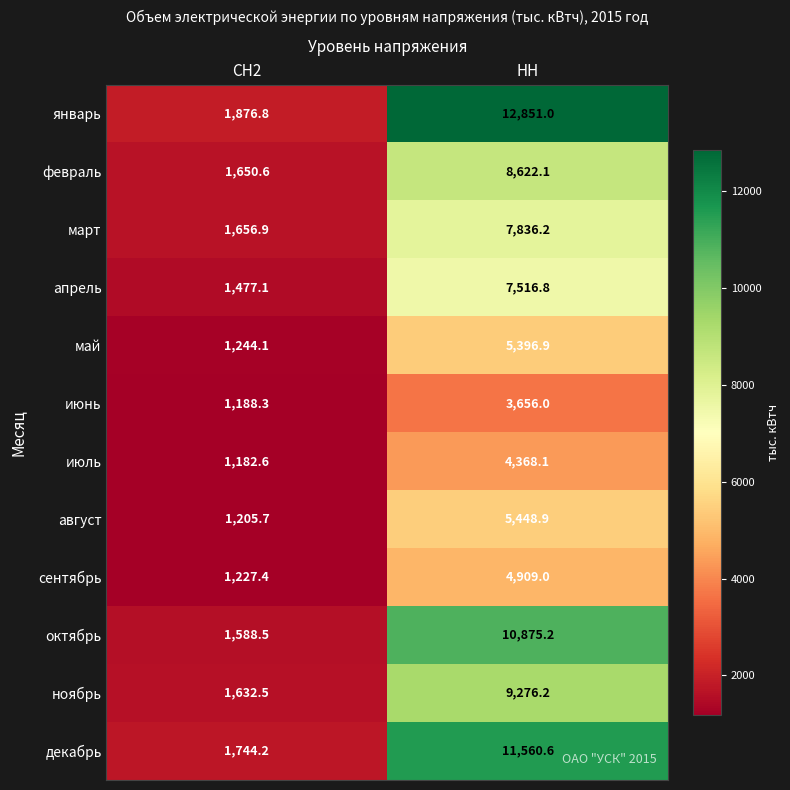

The value of декабрь at СН2 is 1183.2. True or false?

False